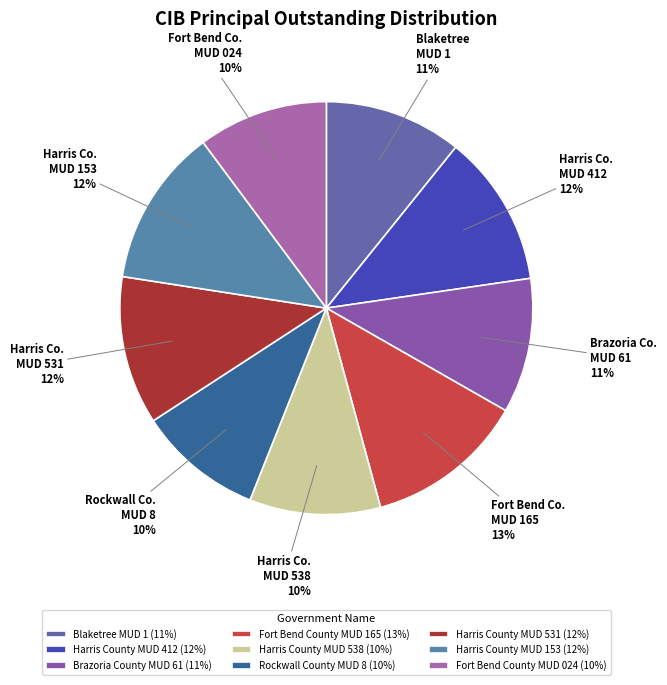

What is the change in value from Blaketree MUD 1 to Harris County MUD 531?

+1910000